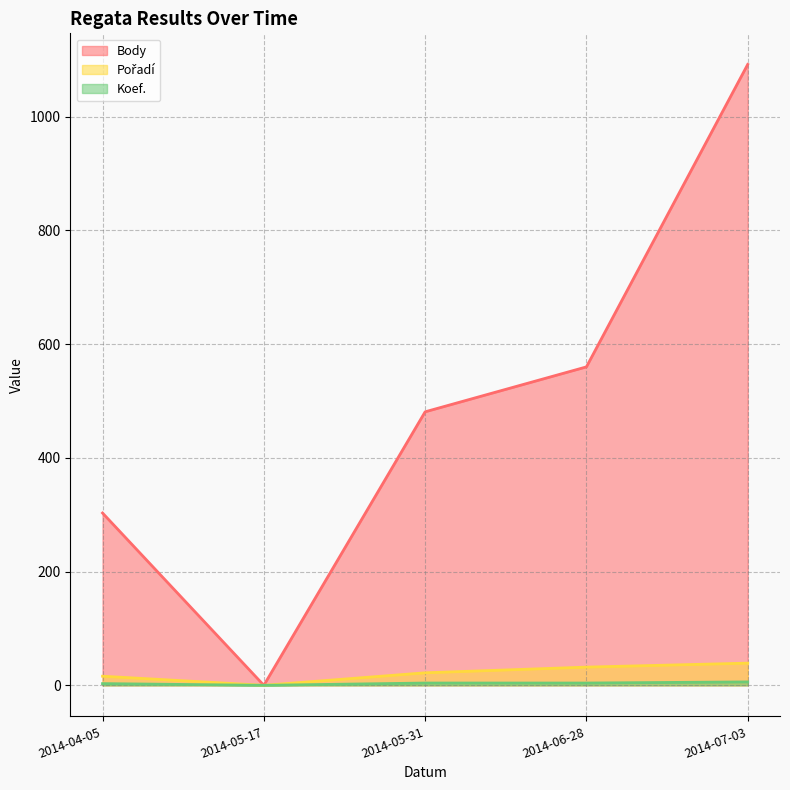

At 2014-05-17, list the series in order from largest to smallest.

Body, Pořadí, Koef.